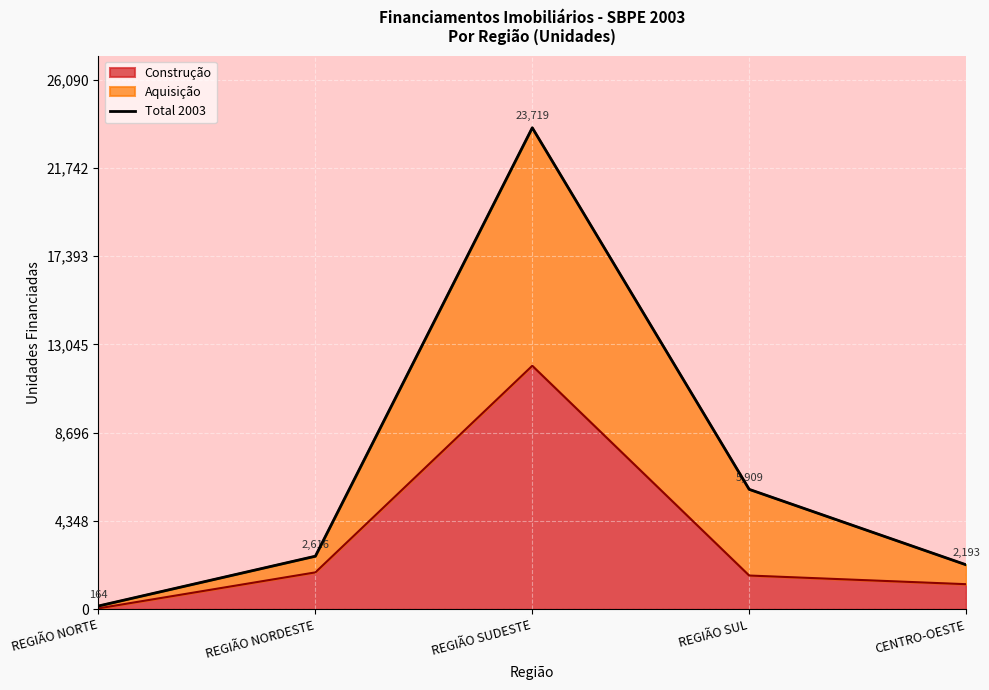

The chart shows a value of 1993 at REGIÃO SUL. True or false?

False